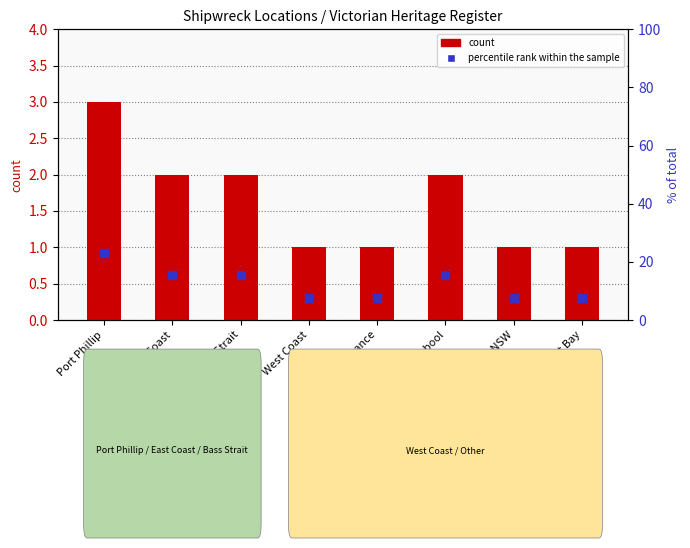

At how many categories does at least one series exceed 12?

4